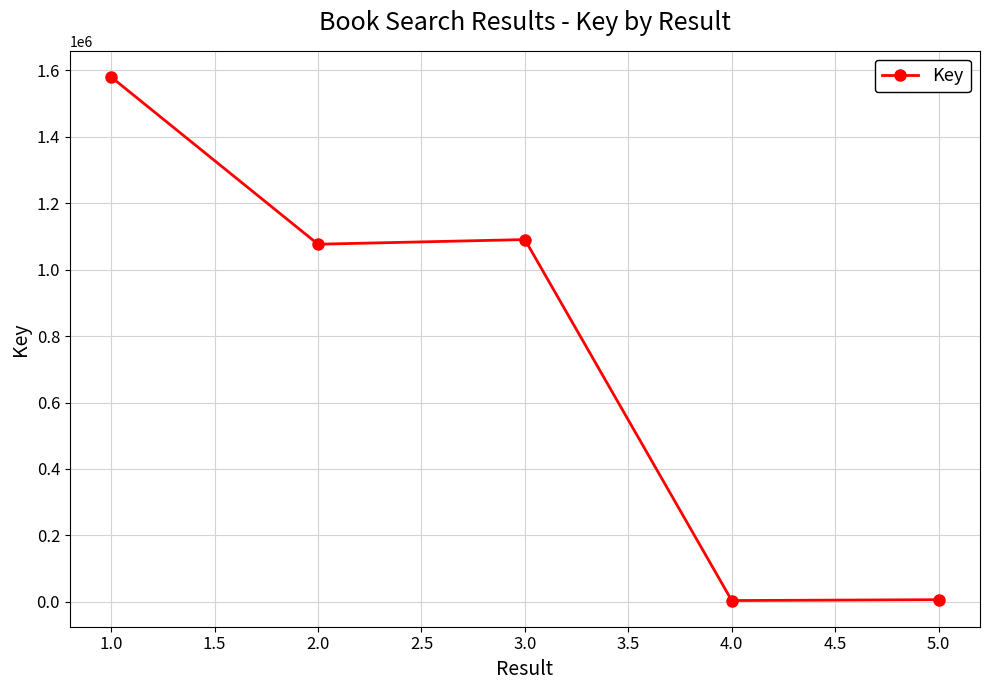

Is it true that the value at 2.0 is 2977?

False